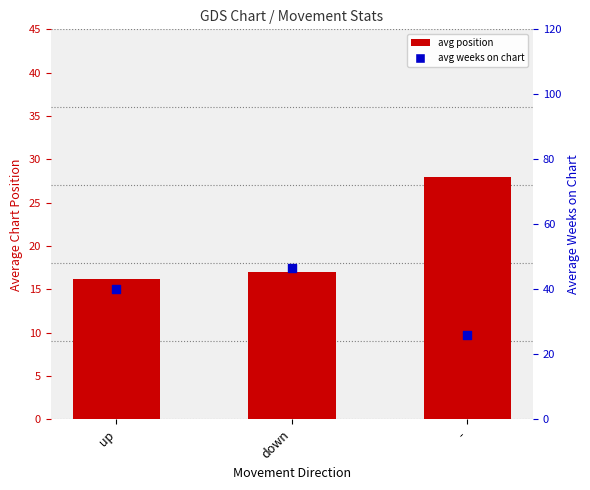

At how many categories does at least one series exceed 42?

1